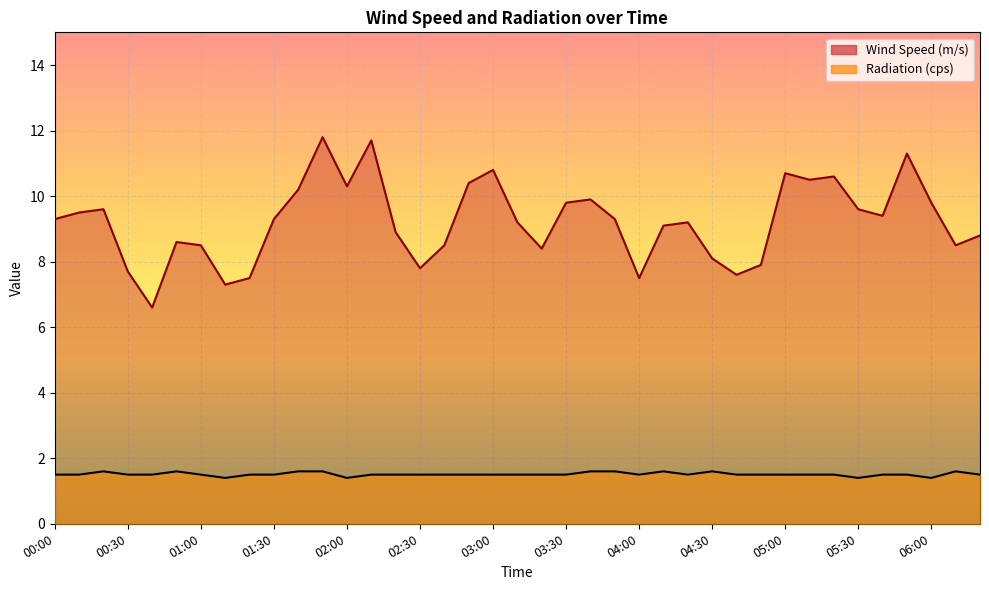

At which category does Wind Speed (m/s) reach its first local peak?

00:20